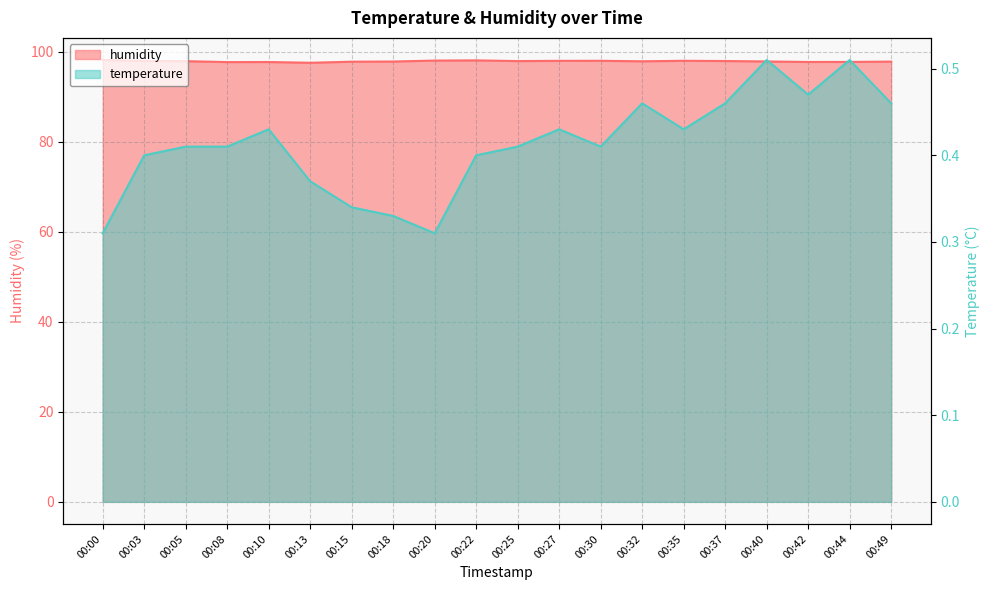

Which category has the highest value in the humidity series?

00:00